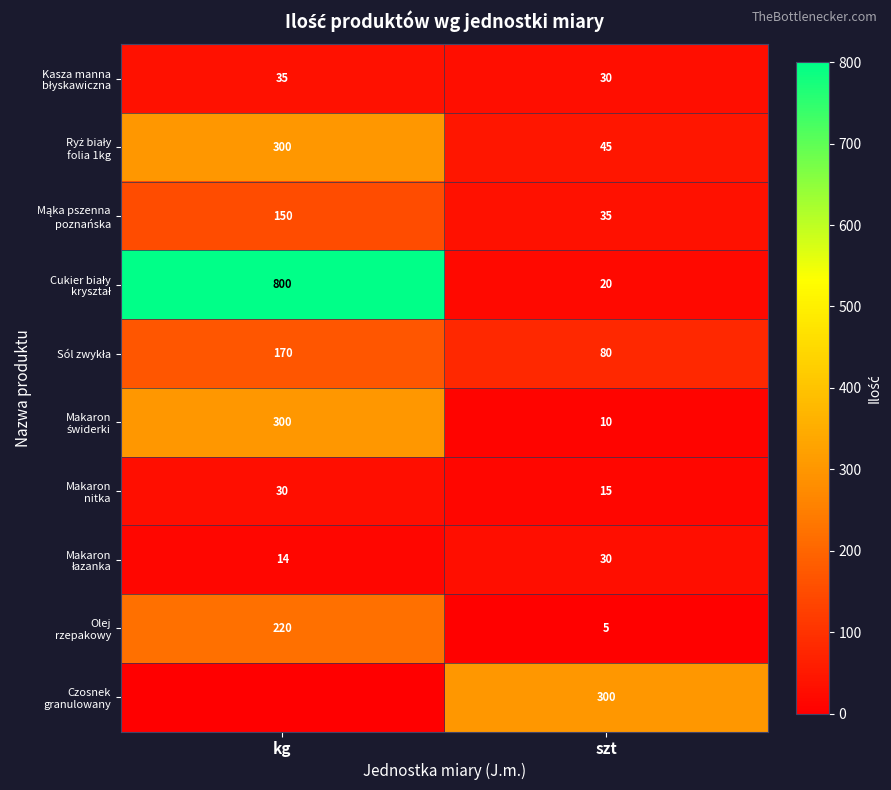

What is the difference between the Cukier biały kryształ values at kg and szt?

780